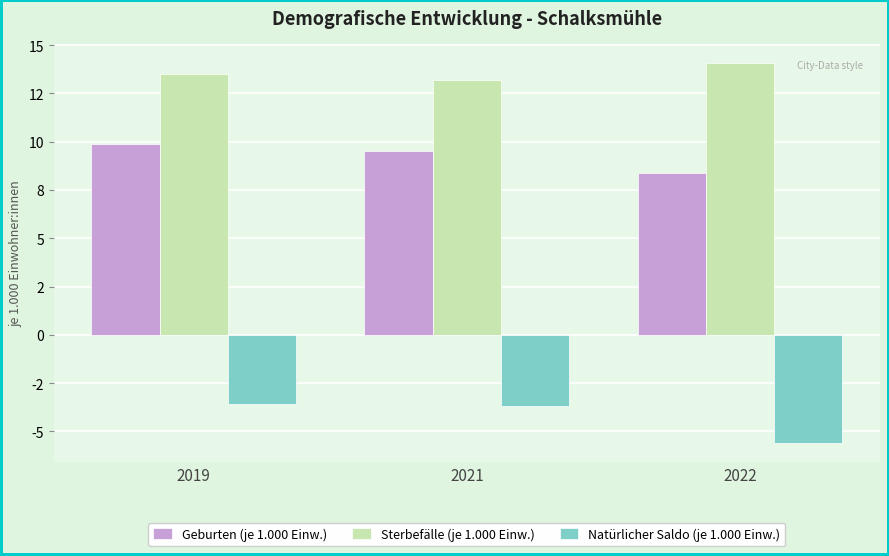

What is the total value across all series at 2019?

19.8